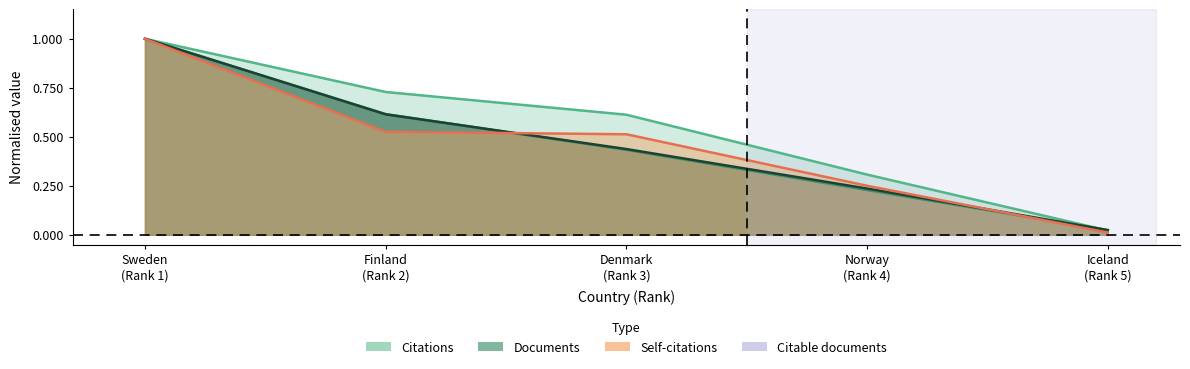

At which category is the sum across all series the highest?

Sweden (Rank 1)